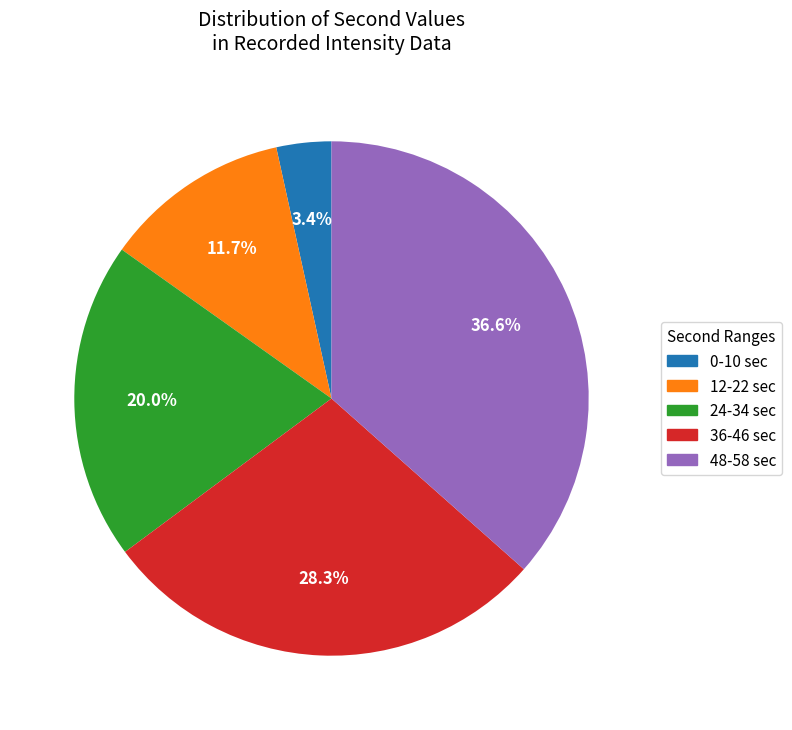

Is there any slice that represents more than half of the pie?

No